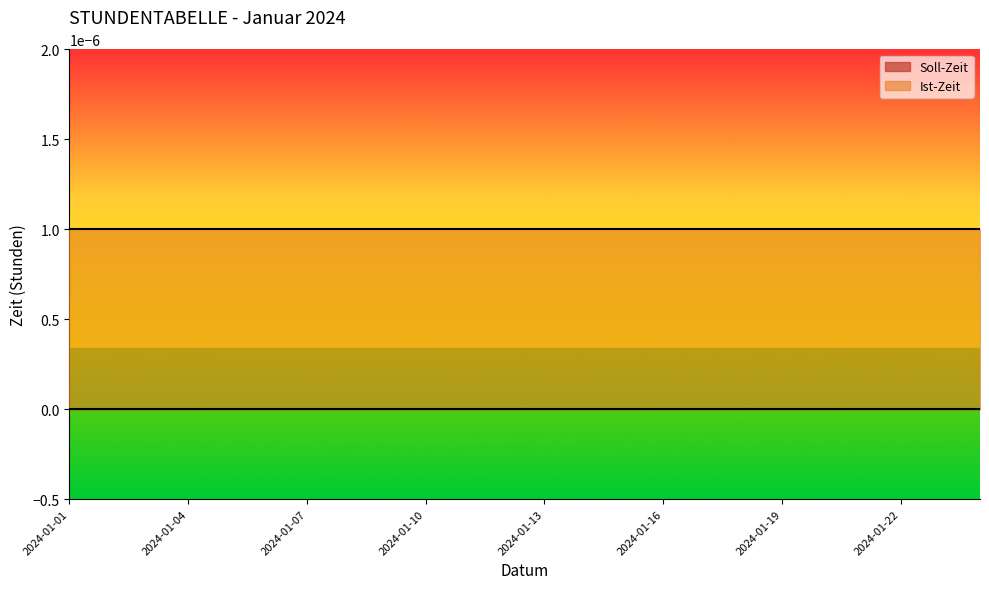

Which series has the largest total across all categories?

Ist-Zeit